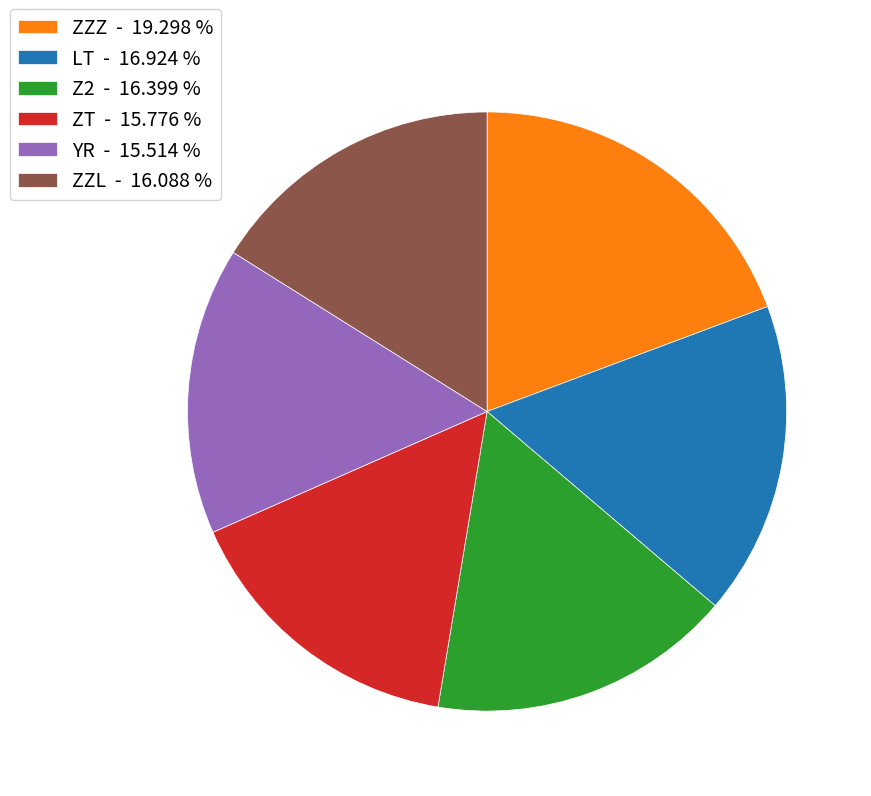

Which has a higher value, ZZZ - 19.298 % or ZZL - 16.088 %?

ZZZ - 19.298 %